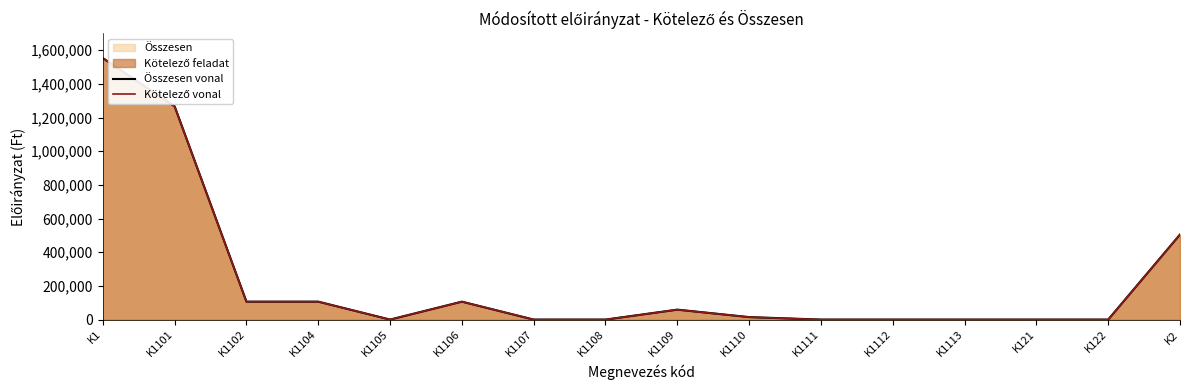

How many data points does each series have?

16